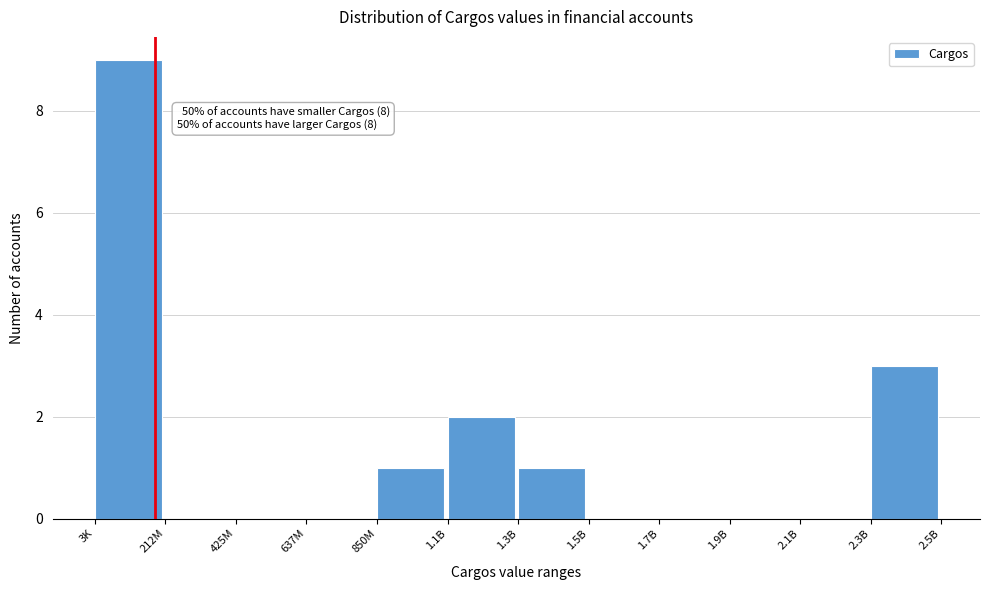

Reading left to right, extract all data points from this chart.

3K=9	212M=0	425M=0	637M=0	850M=1	1.1B=2	1.3B=1	1.5B=0	1.7B=0	1.9B=0	2.1B=0	2.3B=3